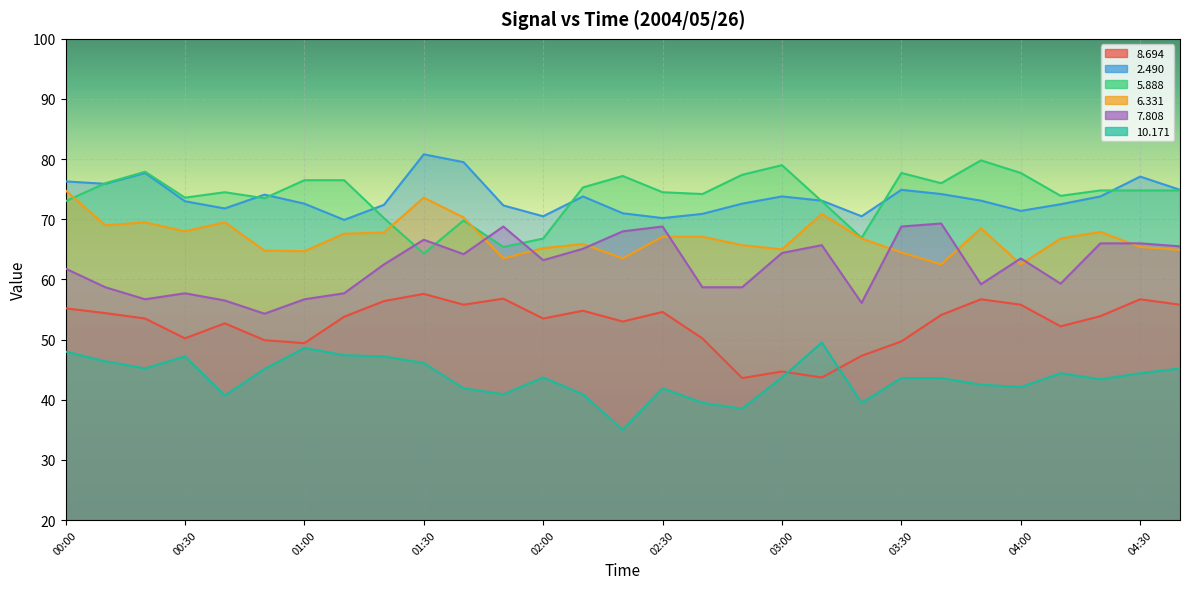

What are all the series names shown in the legend?

  8.694,   2.490,   5.888,   6.331,   7.808,  10.171